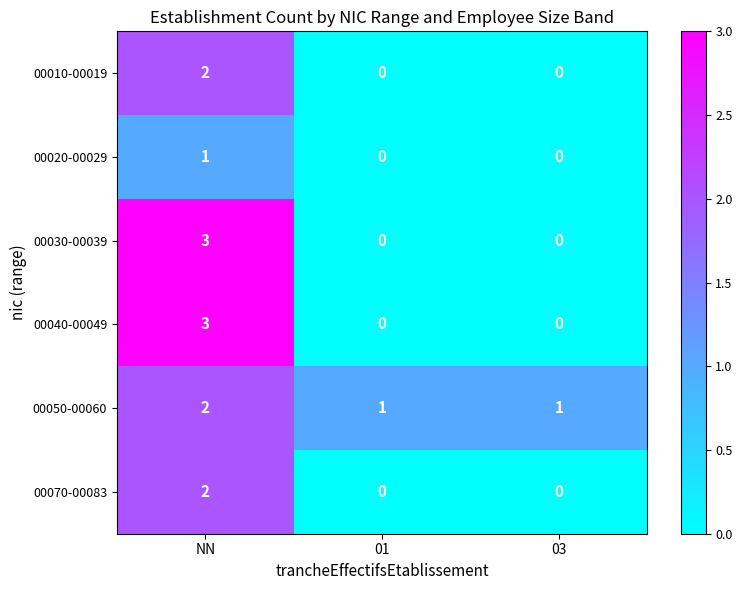

The 00040-00049 series shows 2 at NN. True or false?

False